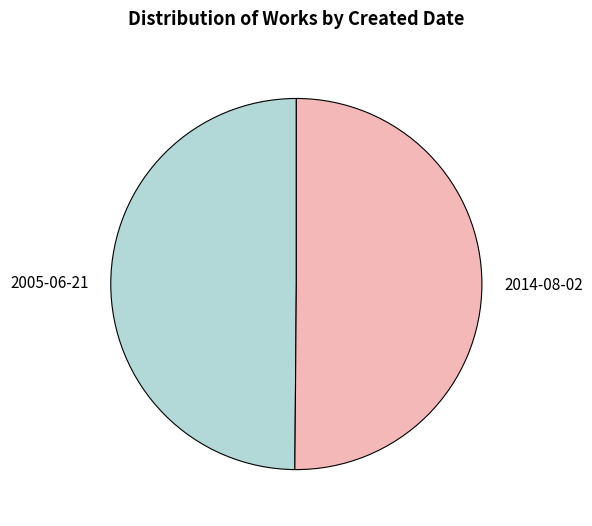

Combined, do 2005-06-21 and 2014-08-02 account for over 50%?

Yes